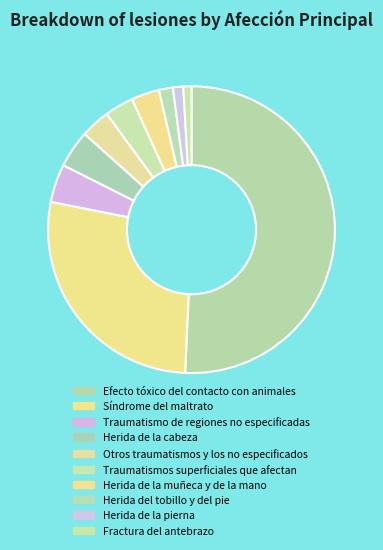

Which slice is the smallest?

Fractura del antebrazo